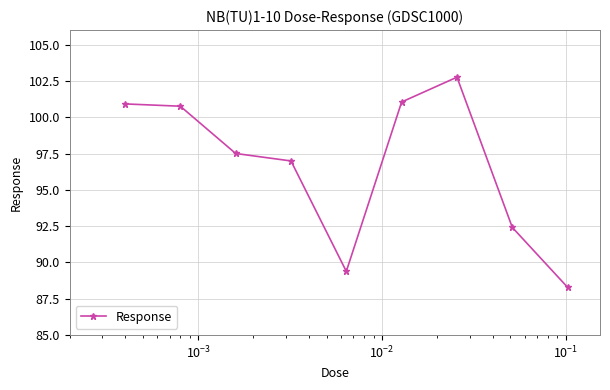

How many points are lower than both their immediate neighbors (excluding endpoints)?

1